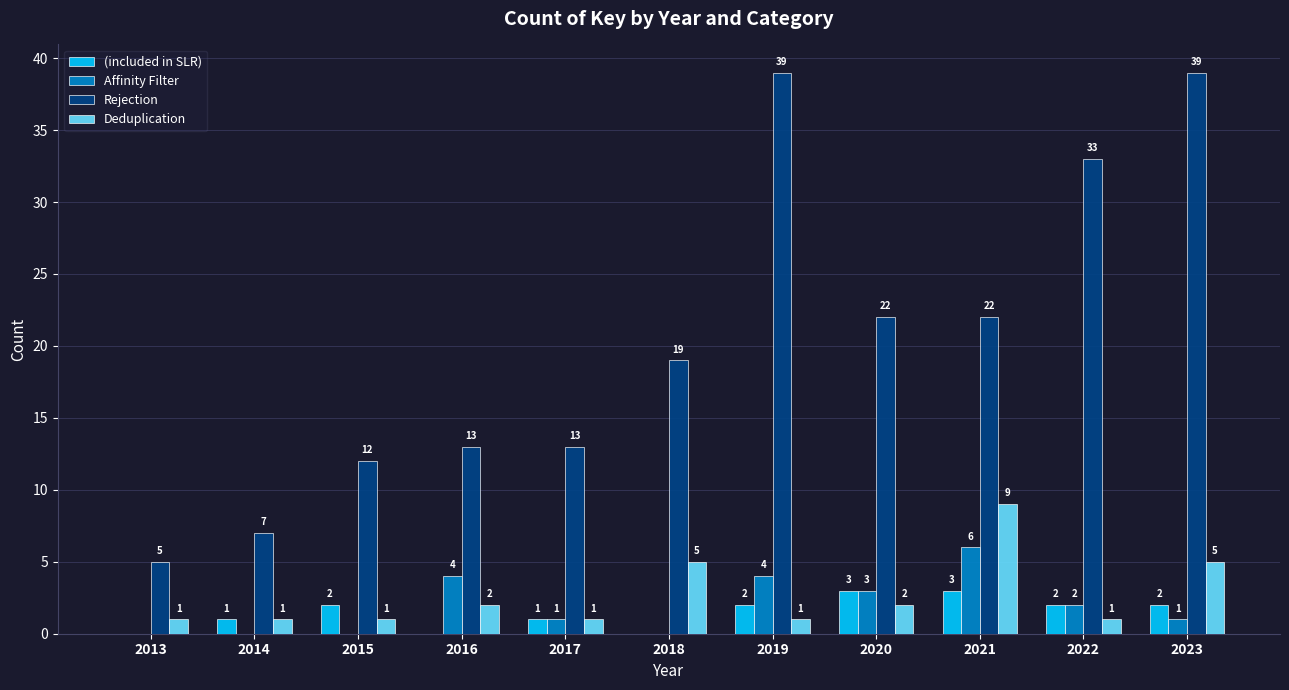

What value does the Deduplication series have at 2015?

1